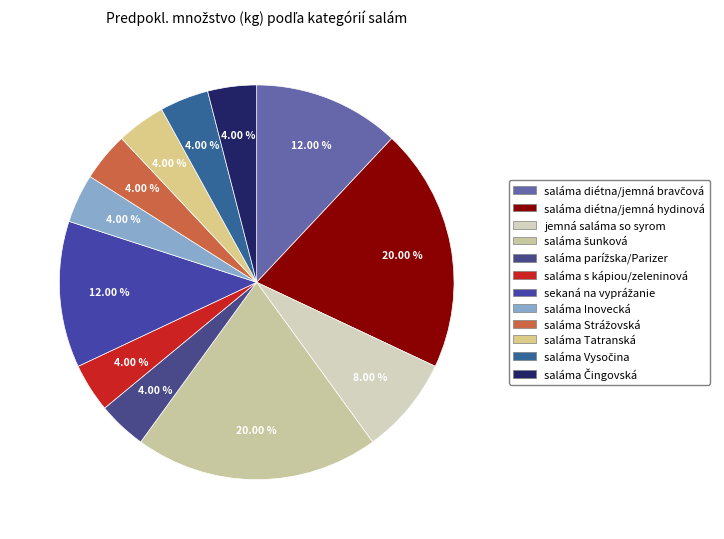

What percentage is NOT represented by saláma s kápiou/zeleninová?

96.0%